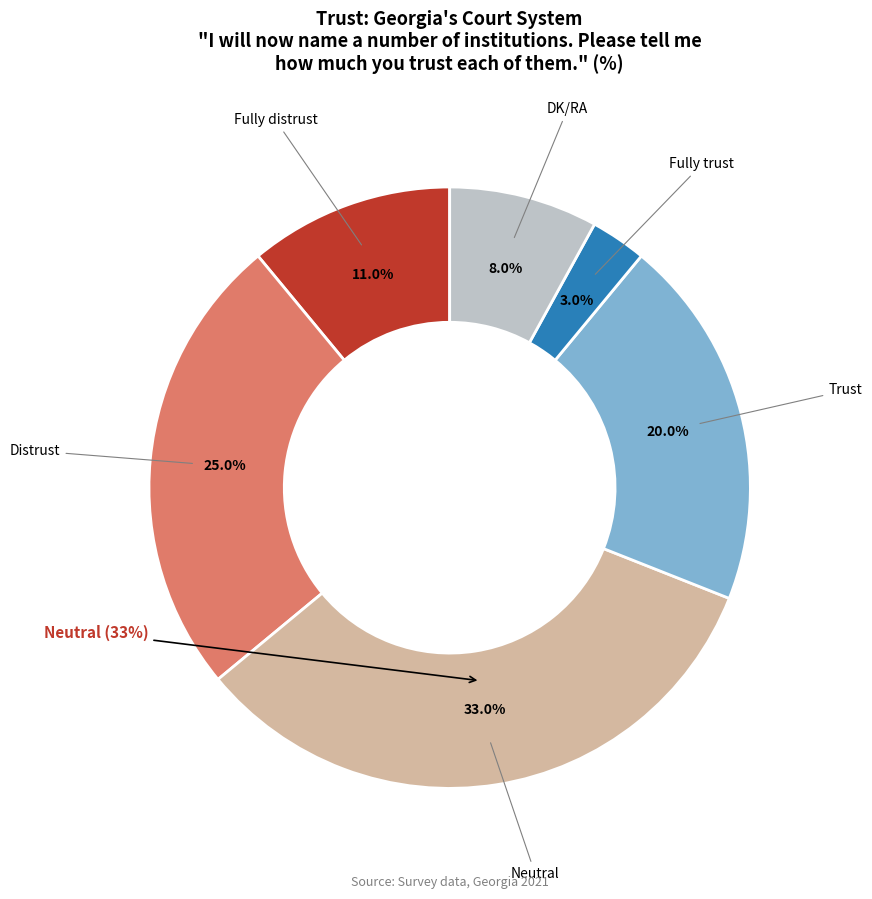

Is Neutral the majority of the pie?

No